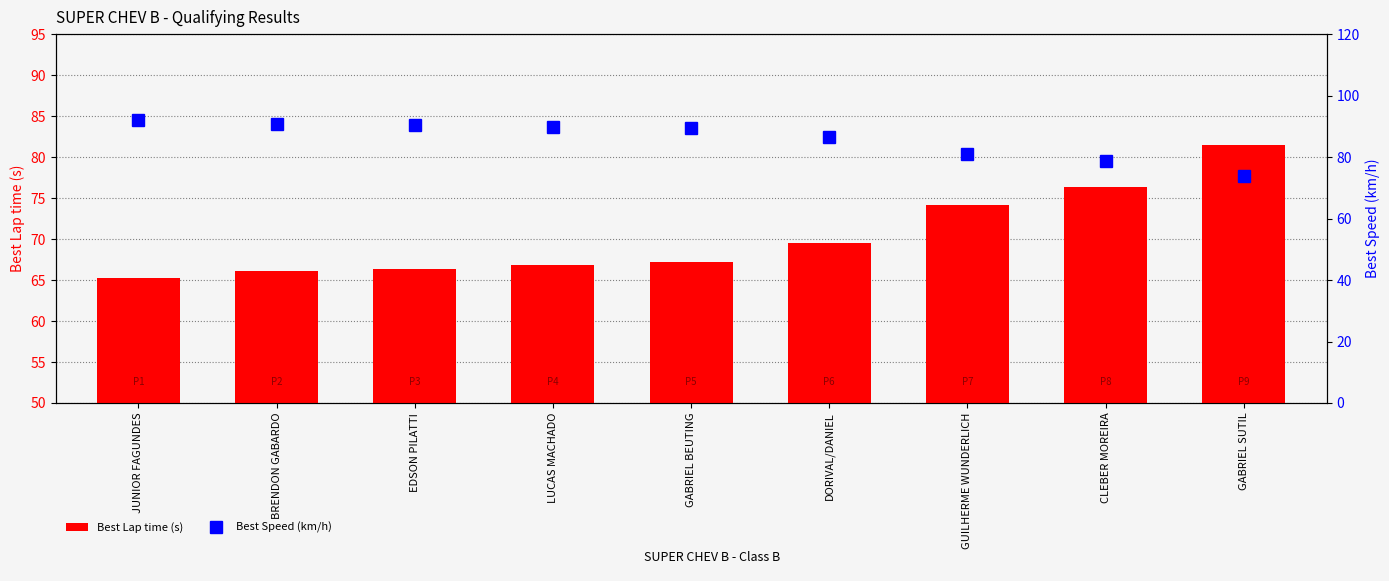

How many data points does each series have?

9